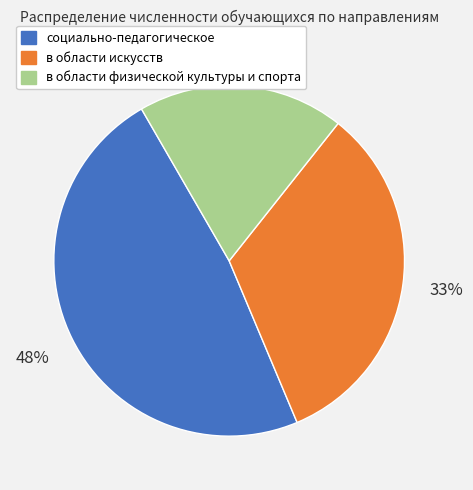

Rank the categories by value from lowest to highest.

в области физической культуры и спорта, в области искусств, социально-педагогическое